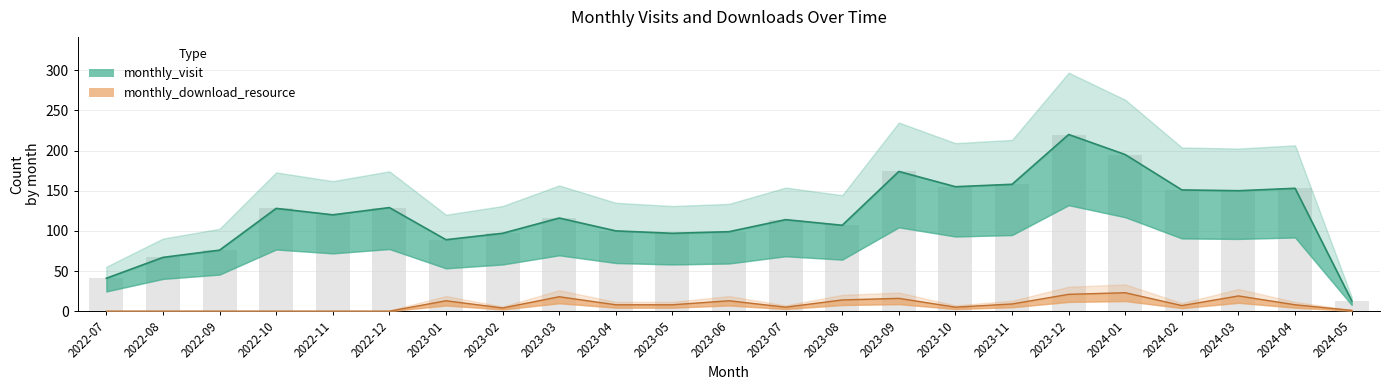

What is the value of the monthly_visit bar at the 7th from the left?

89